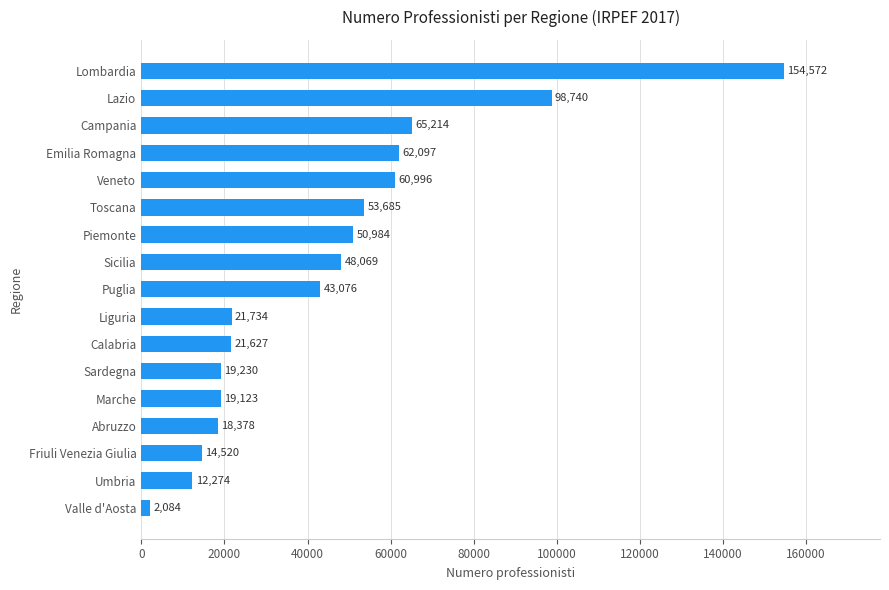

What is the maximum value shown in the chart?

154572